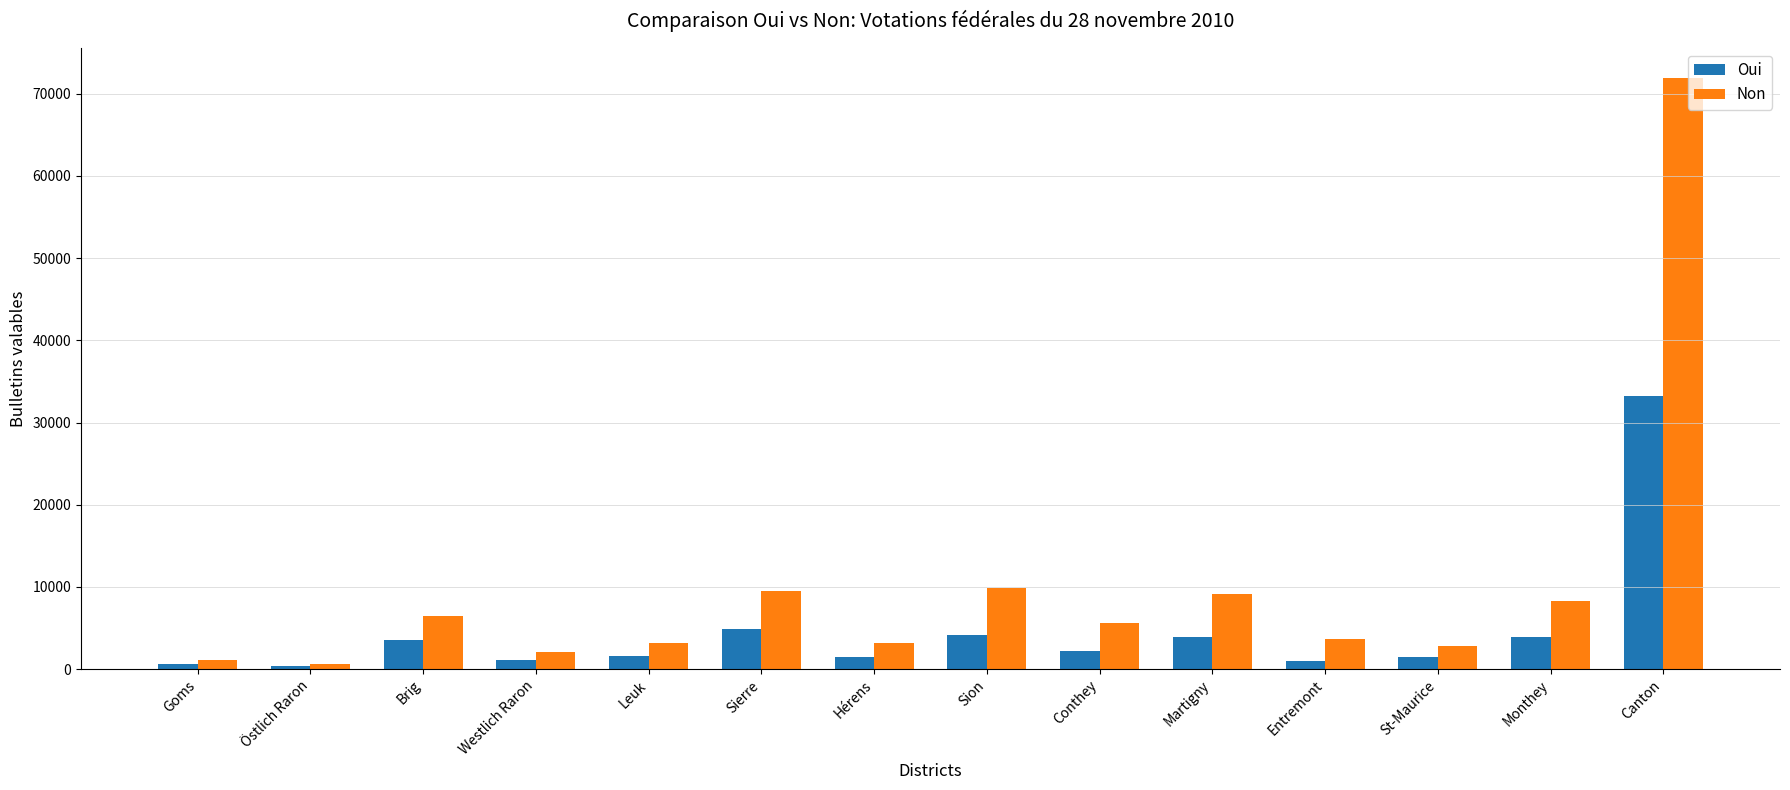

What are all the series names shown in the legend?

Oui, Non